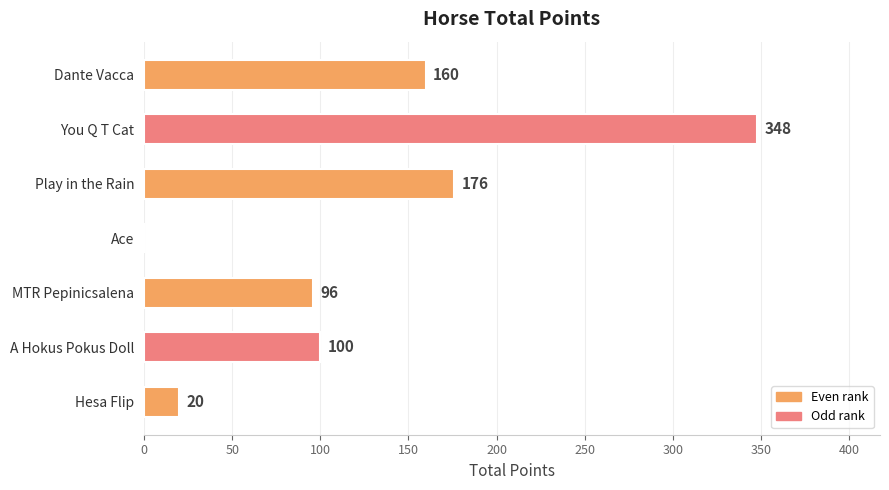

Does the chart contain stacked bars?

No